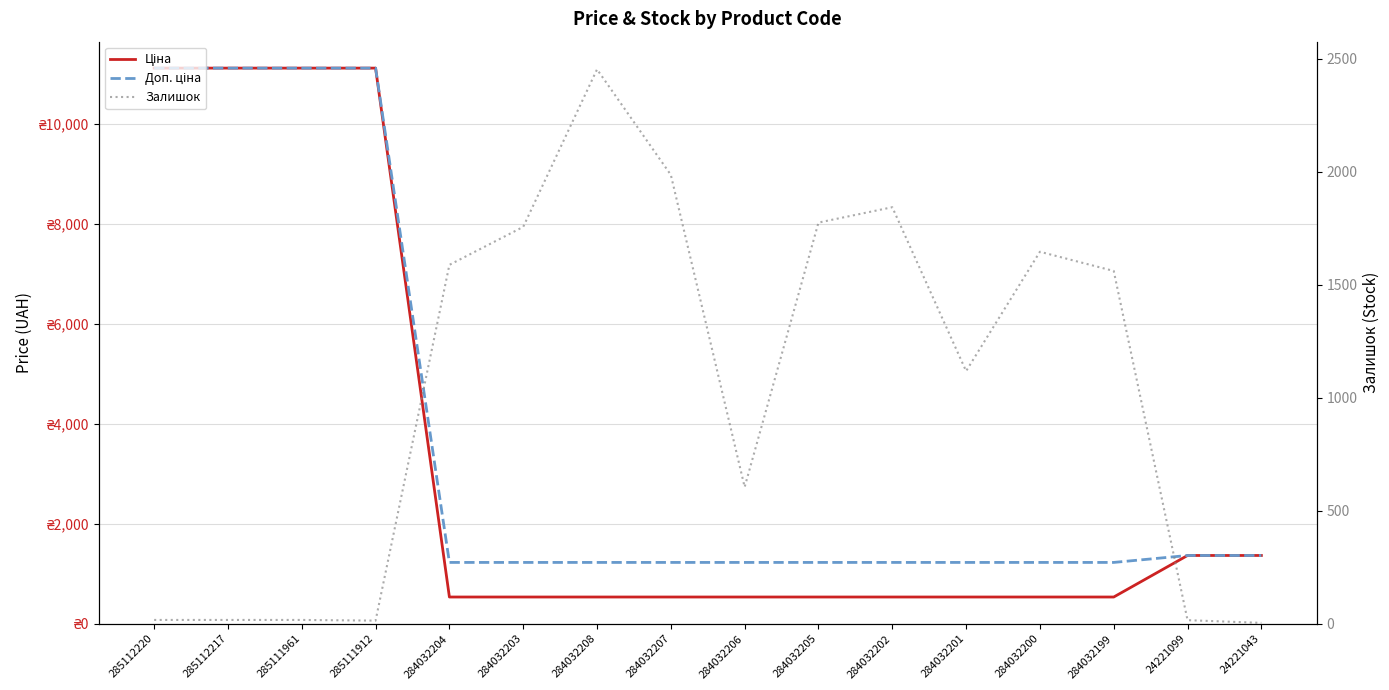

How many times do Ціна and Залишок cross each other?

2